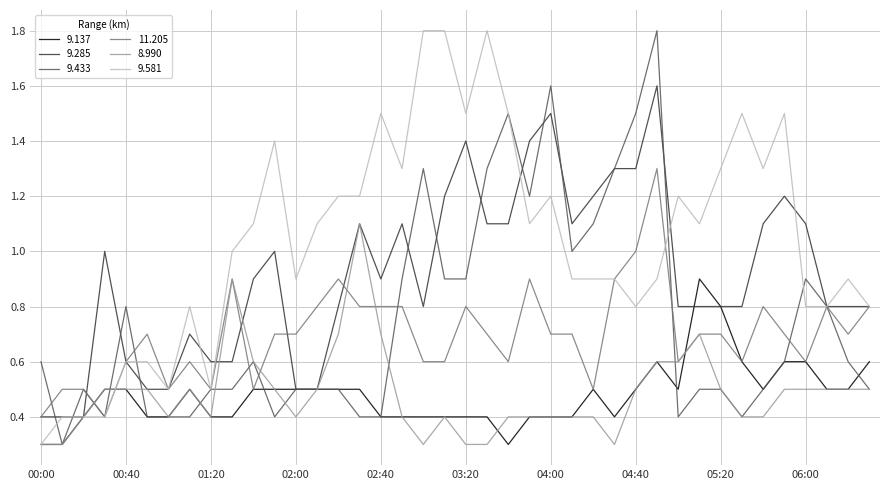

Which series has the largest total across all categories?

9.581